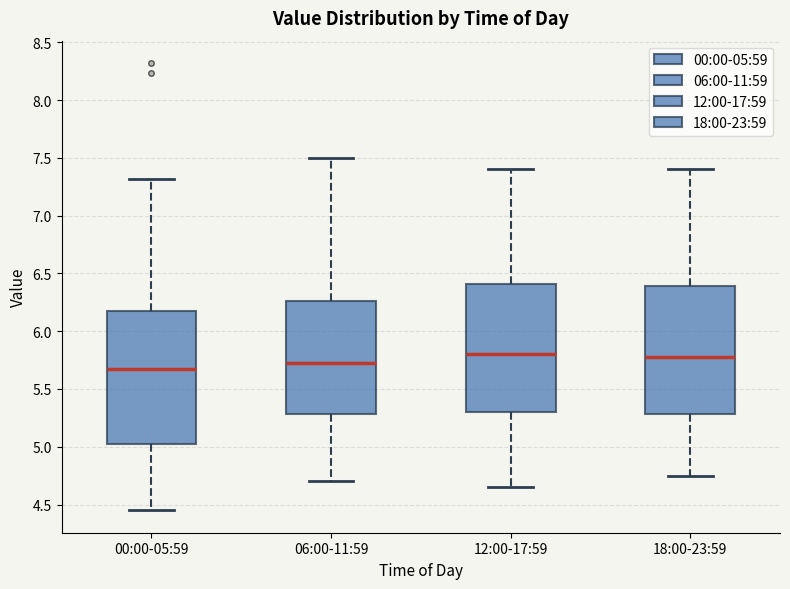

Where does the median line of the box for 00:00-05:59 sit on the y-axis? The values are not printed on the chart, so give them approximately, as read against the axis.

5.70